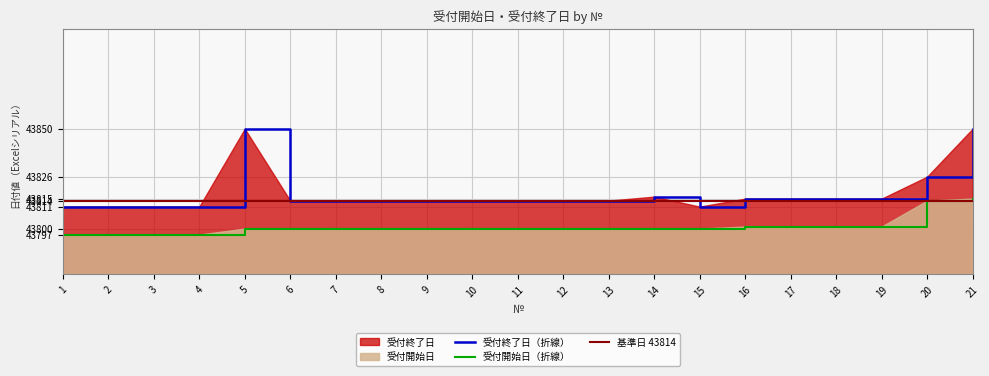

List the labels in order of value, smallest first.

1, 2, 3, 4, 5, 6, 7, 8, 9, 10, 11, 12, 13, 14, 15, 16, 17, 18, 19, 20, 21